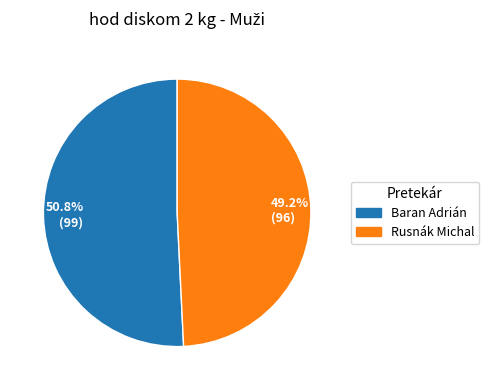

Rank the categories by value from highest to lowest.

50.8% (99), 49.2% (96)